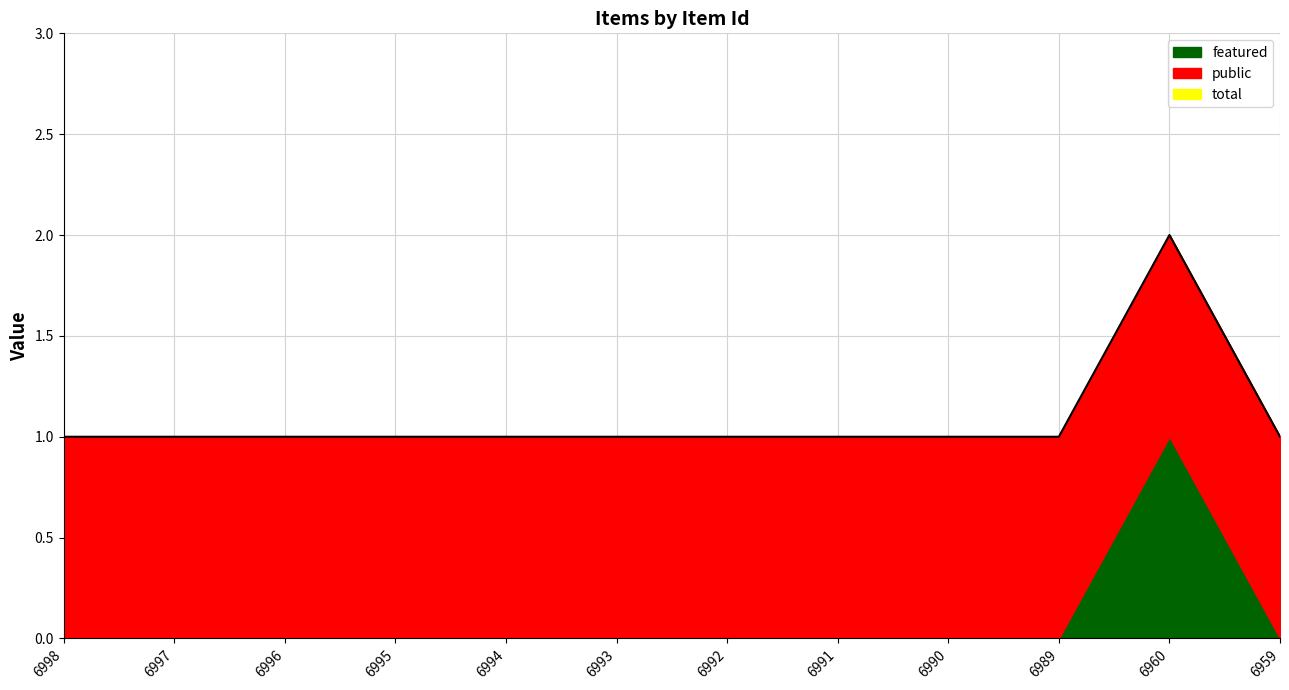

At which category does the data reach its first local peak?

6960